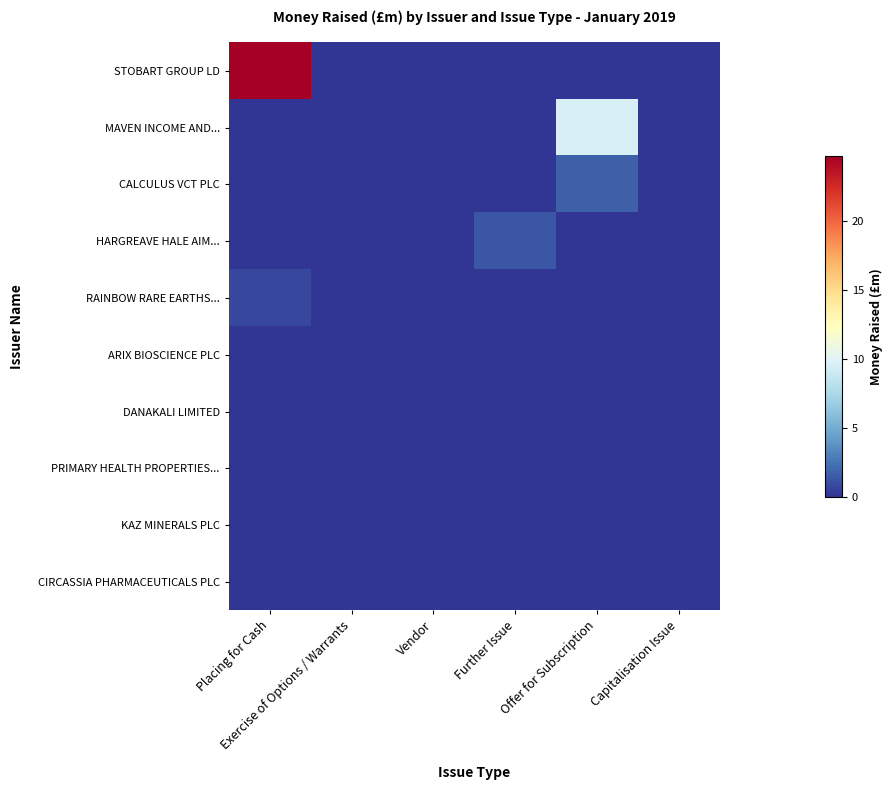

At how many categories does at least one series exceed 0?

3